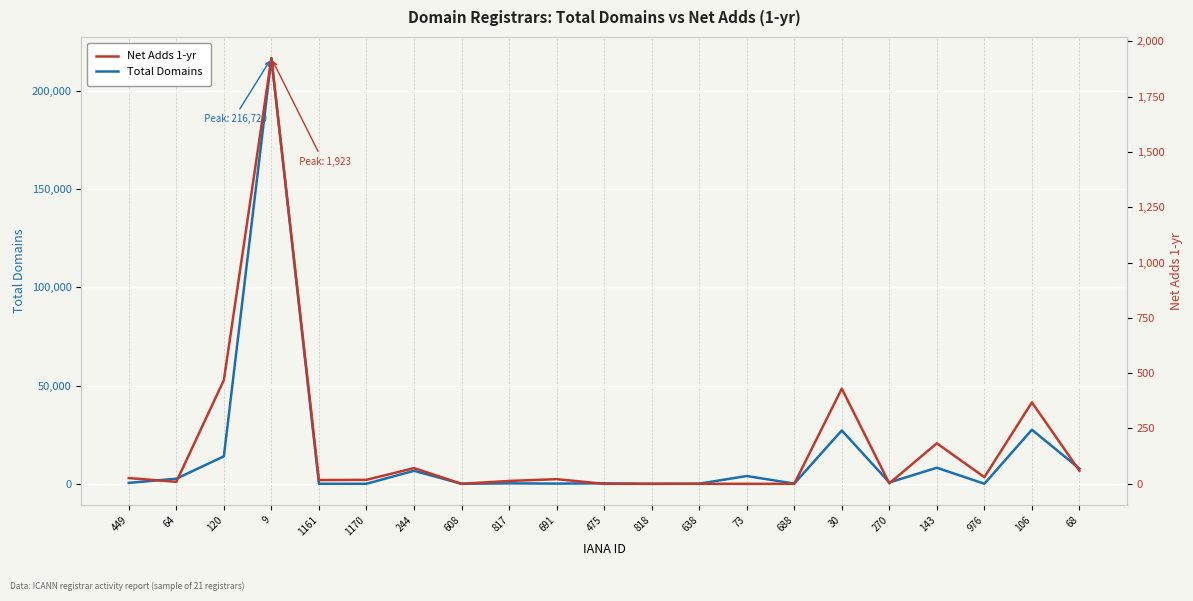

Which series changed the most between 608 and 817?

Total Domains